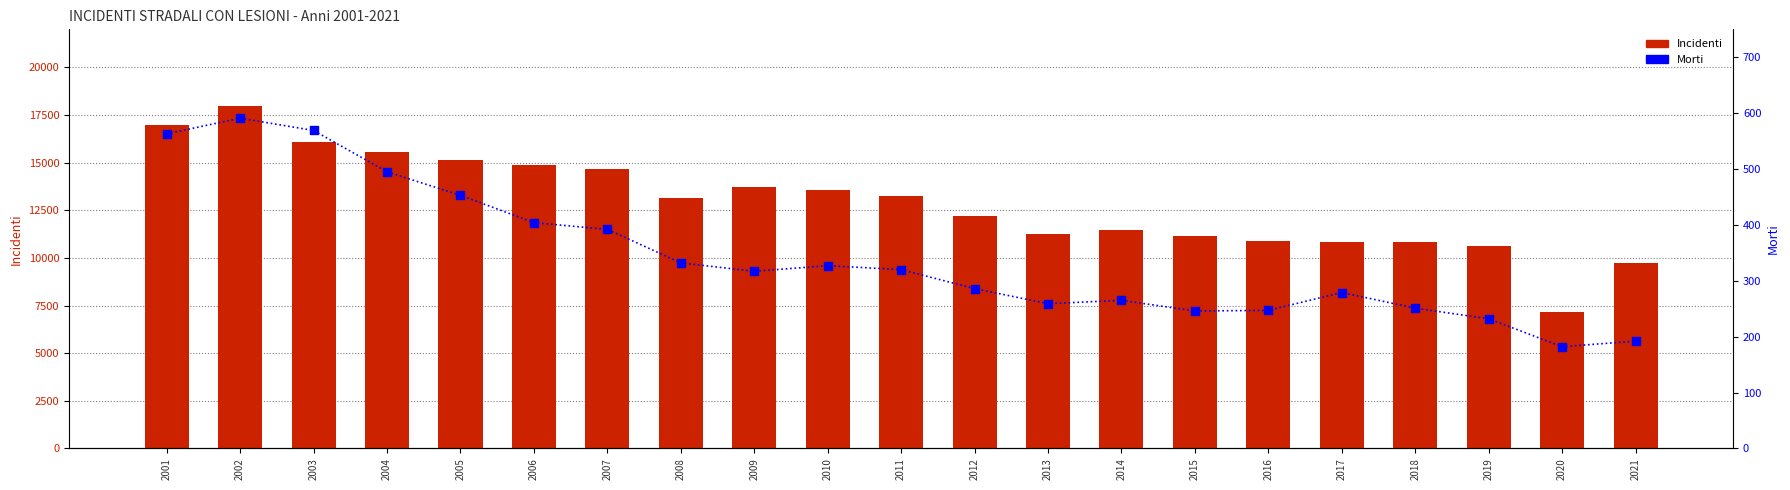

Which series contains the highest Y value?

Incidenti